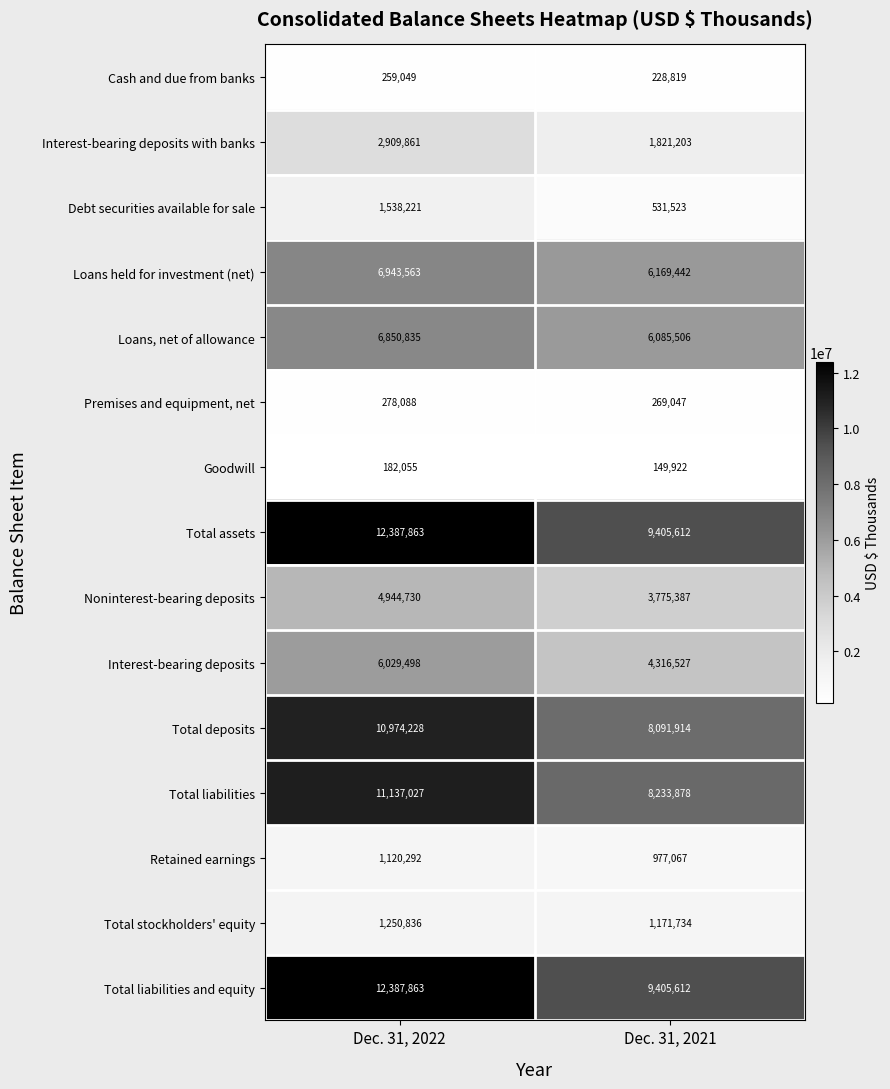

Rank the categories by Interest-bearing deposits with banks value from highest to lowest.

Dec. 31, 2022, Dec. 31, 2021